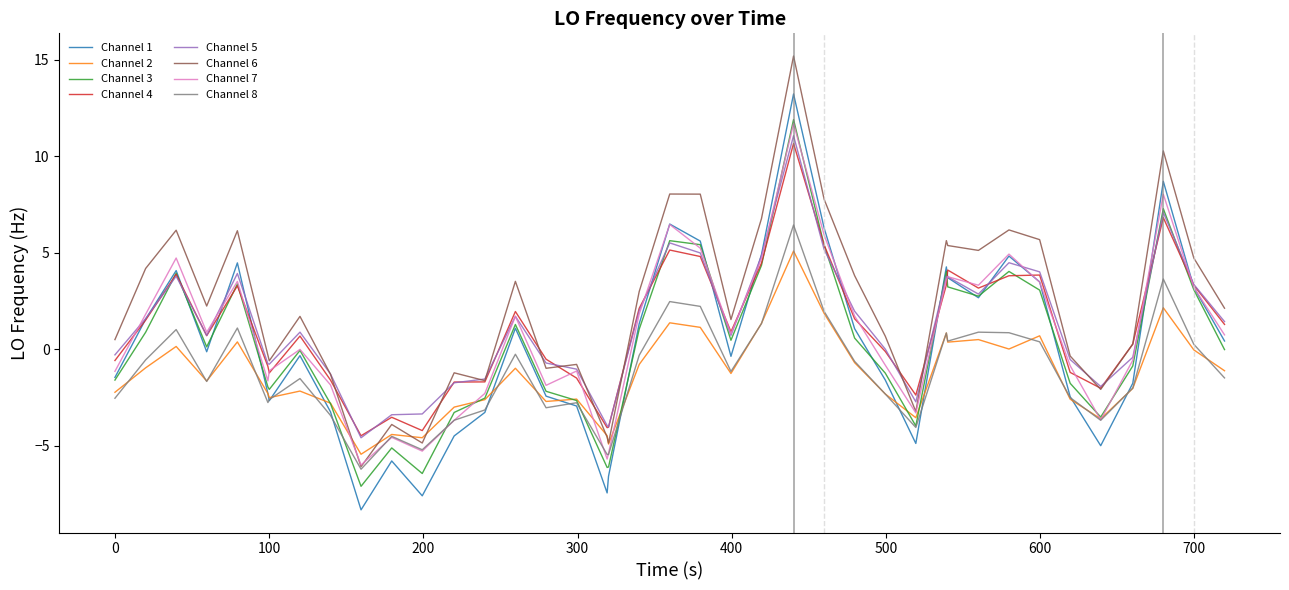

Which series has the widest spread of values?

Channel 1